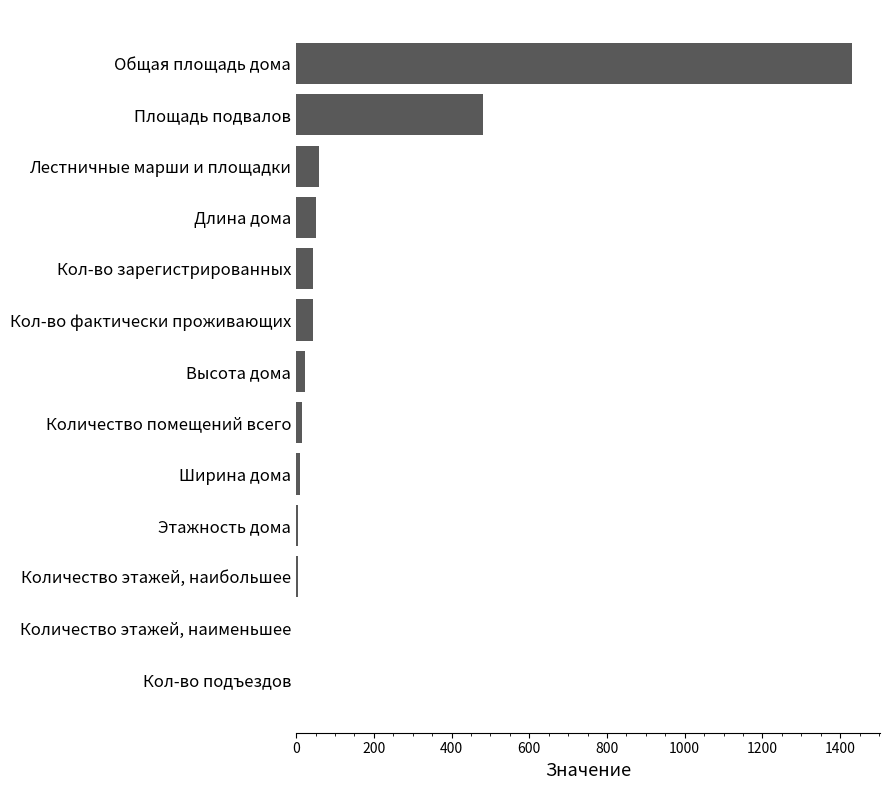

What is the sum of all values?

2170